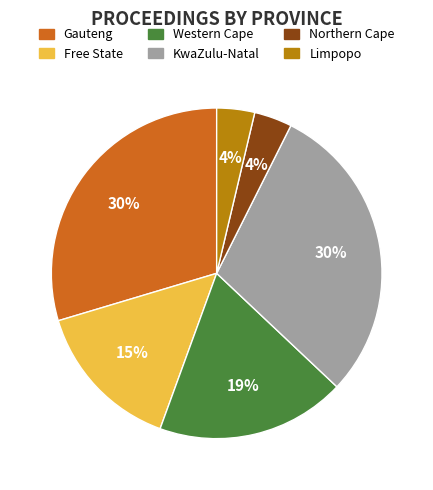

Is KwaZulu-Natal the majority of the pie?

No